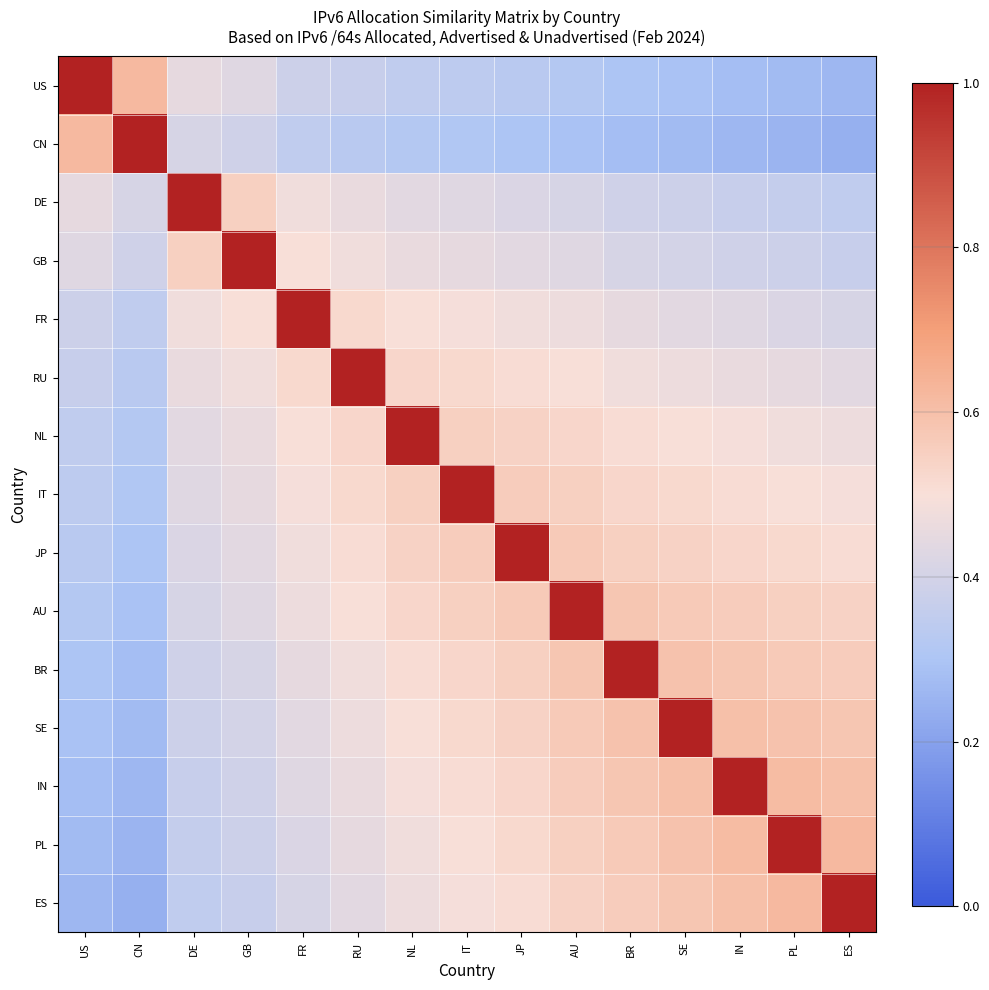

Rank the series by their maximum value, from highest to lowest.

US, CN, DE, GB, FR, RU, NL, IT, JP, AU, BR, SE, IN, PL, ES